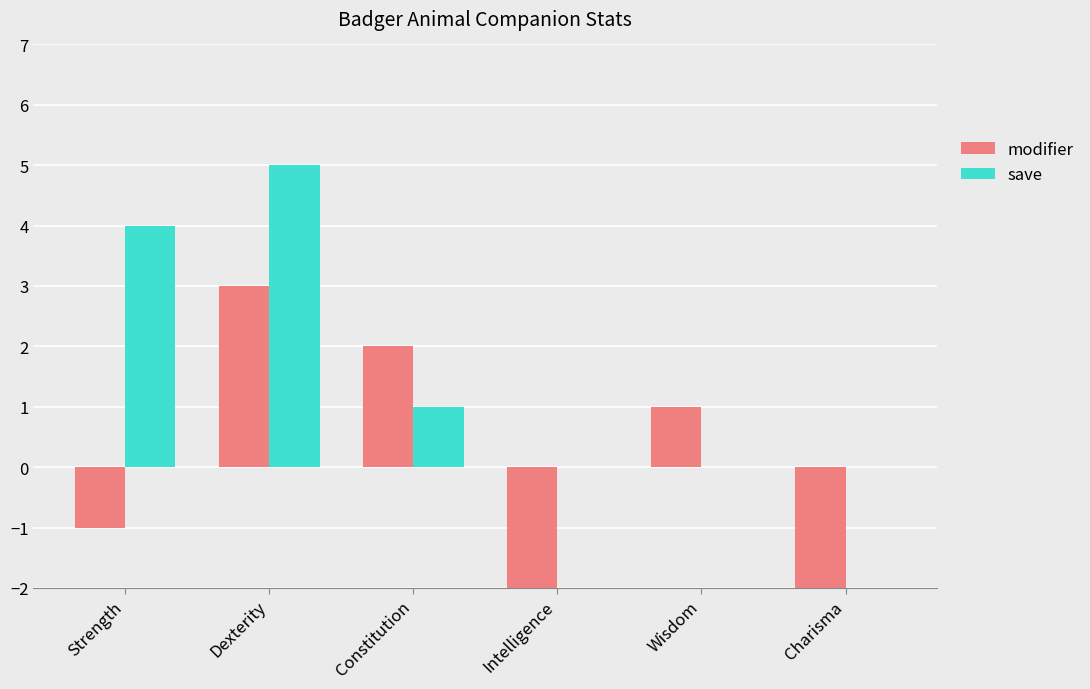

Read the save value at Dexterity.

5